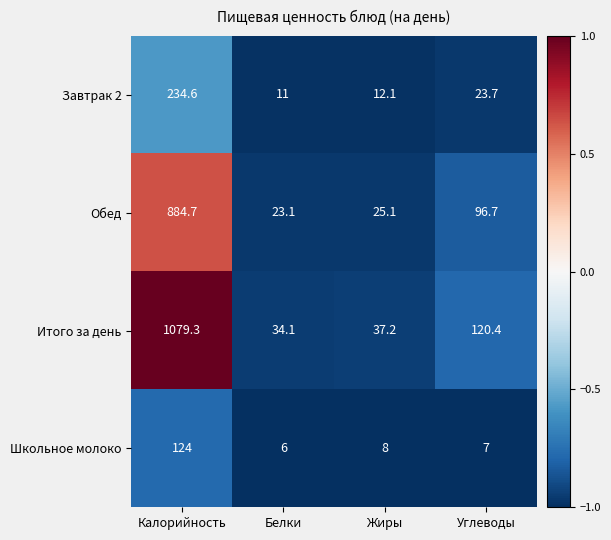

What is the maximum value shown in the chart?

1079.3